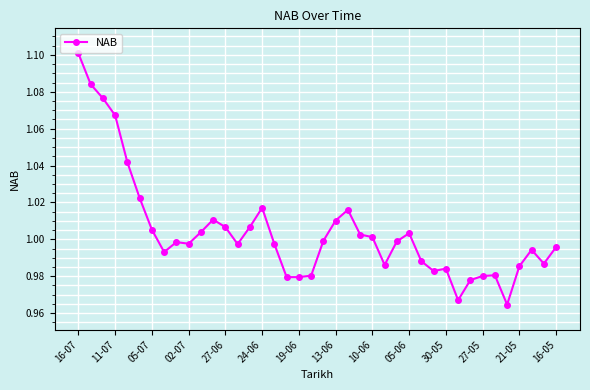

At which category does the chart reach its peak across all series?

16-07